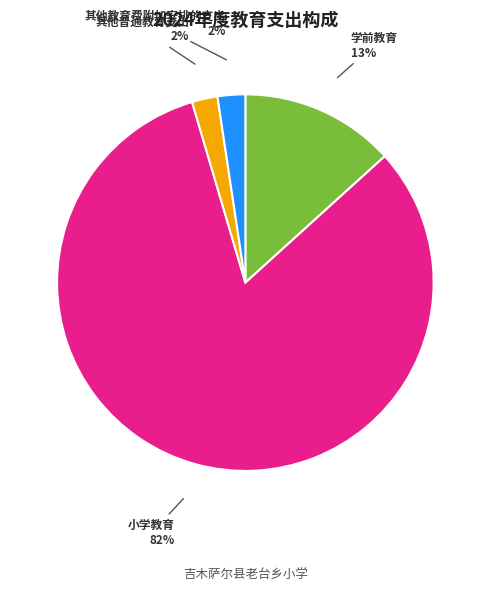

True or false: 其他普通教育支出 accounts for 16% of the total.

False